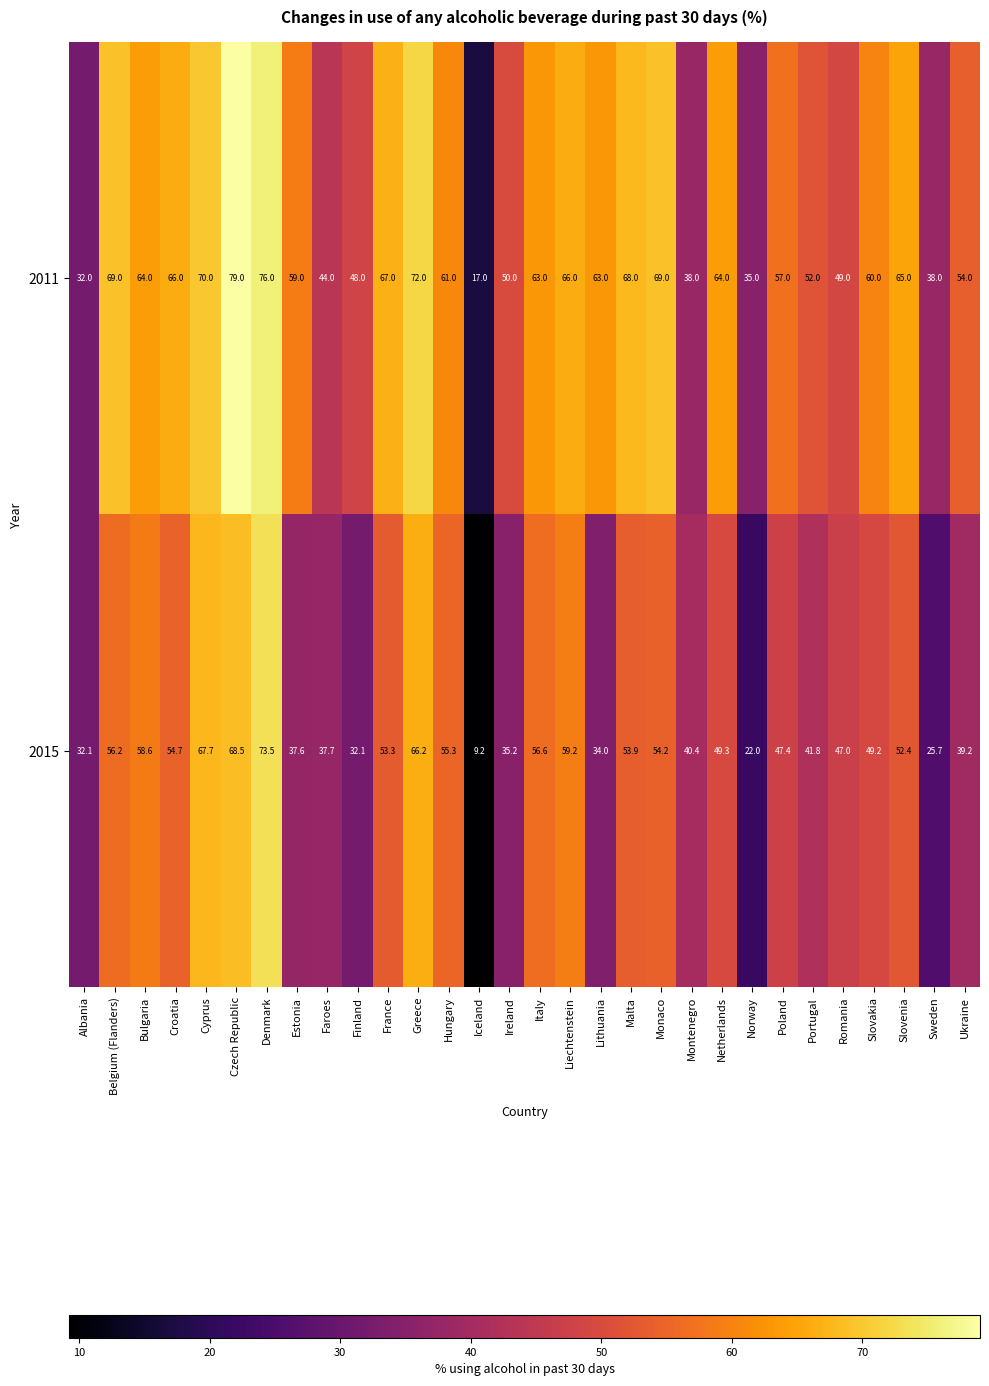

True or false: 2015 has a value of 39.2 at Ukraine.

True